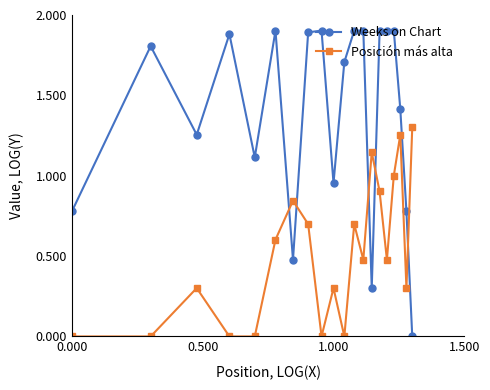

What is the value of the Weeks on Chart point at the 4th from the left?

1.9